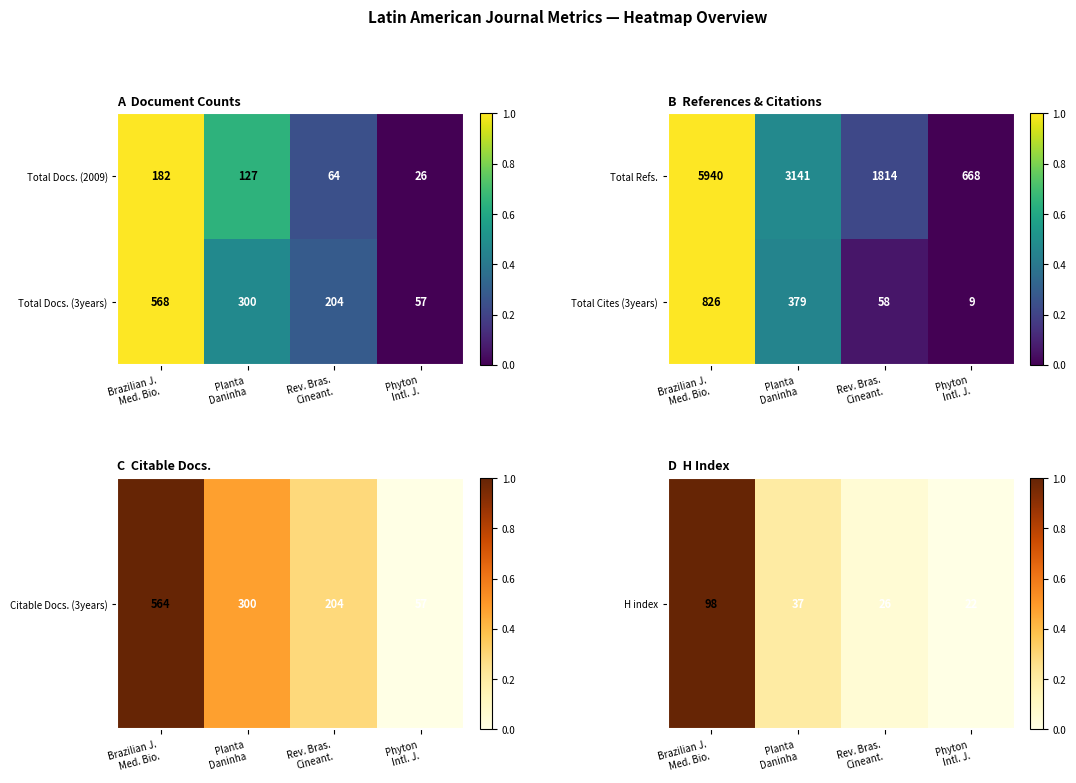

What is the difference between the maximum and minimum values in the Total Docs. (2009) series?

156